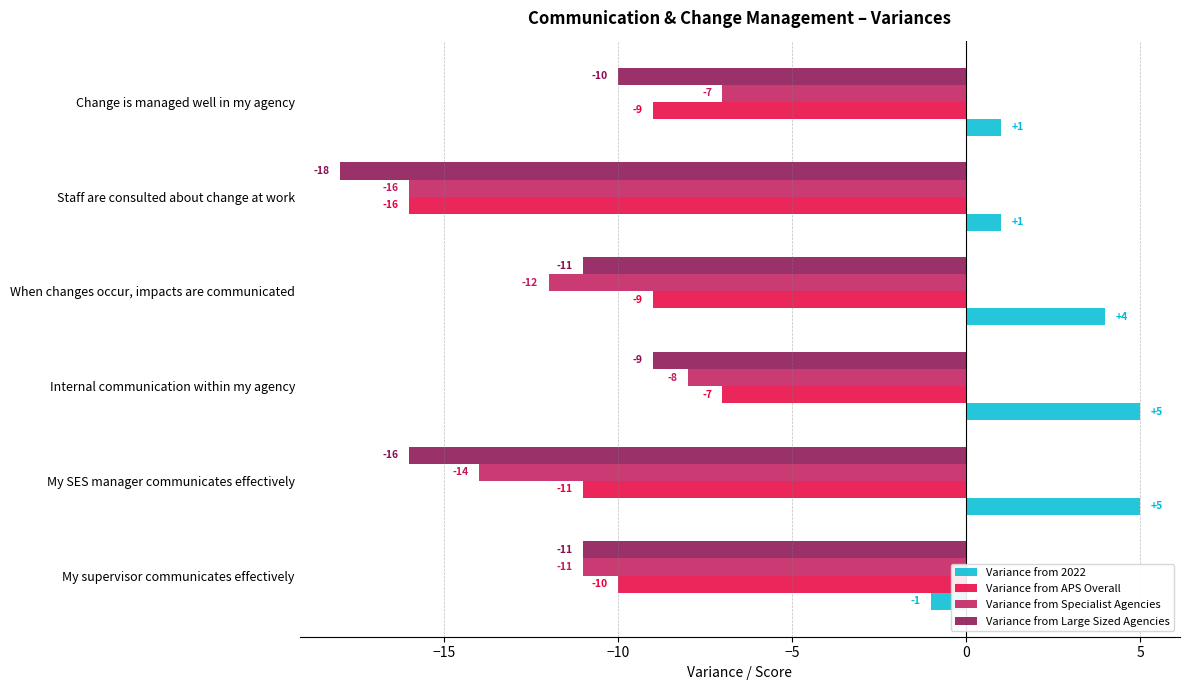

Rank the series at My SES manager communicates effectively from lowest to highest value.

Variance from Large Sized Agencies, Variance from Specialist Agencies, Variance from APS Overall, Variance from 2022